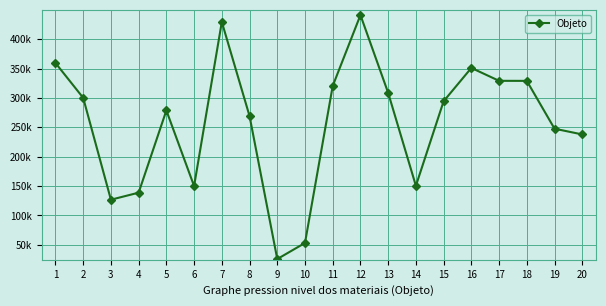

Is this an area chart (filled region under the line)?

No